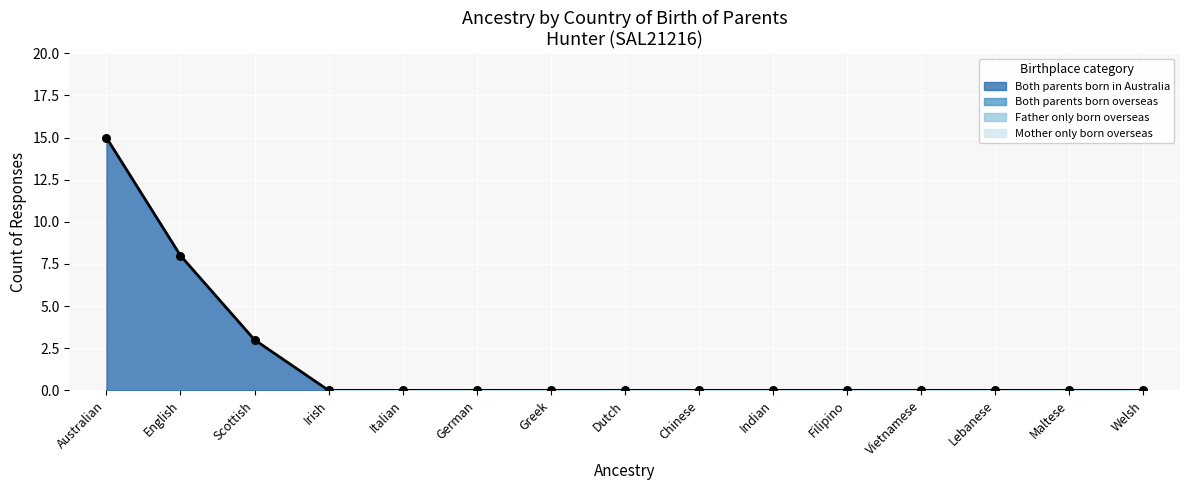

At how many categories does at least one series exceed 4?

2